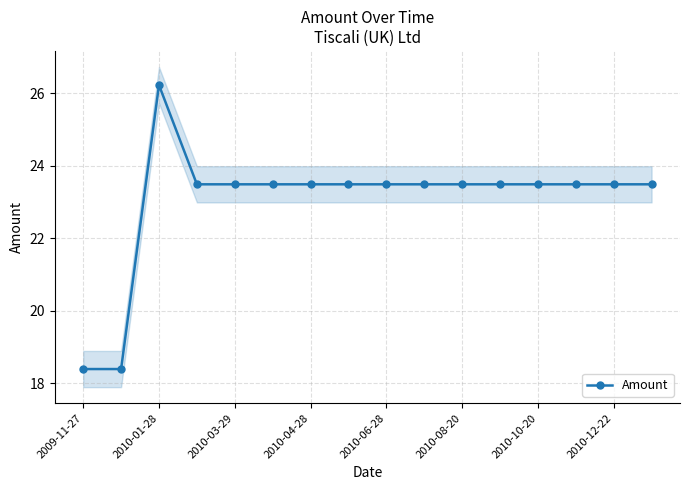

How many series are shown in this chart?

1